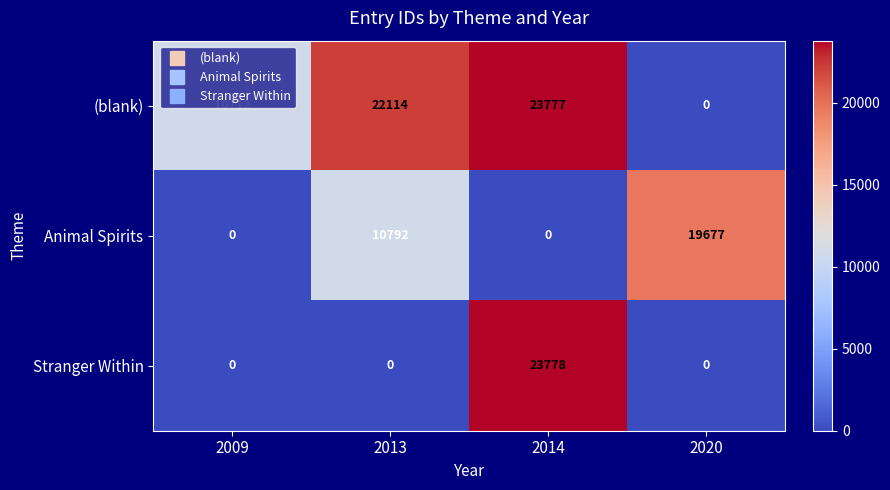

Which series has the largest total across all categories?

(blank)